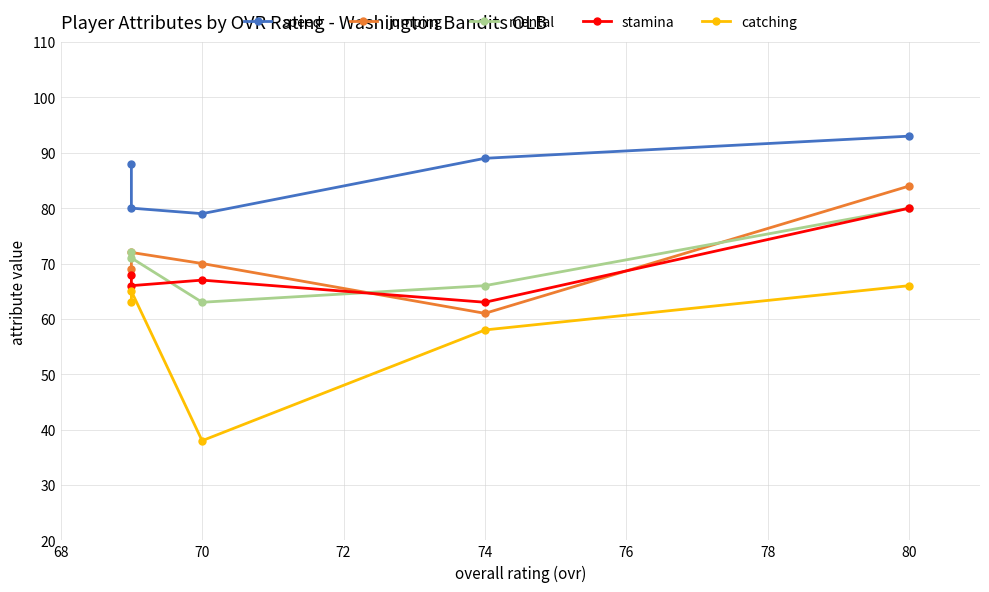

What is the spread (max minus min) of values at 74?

31